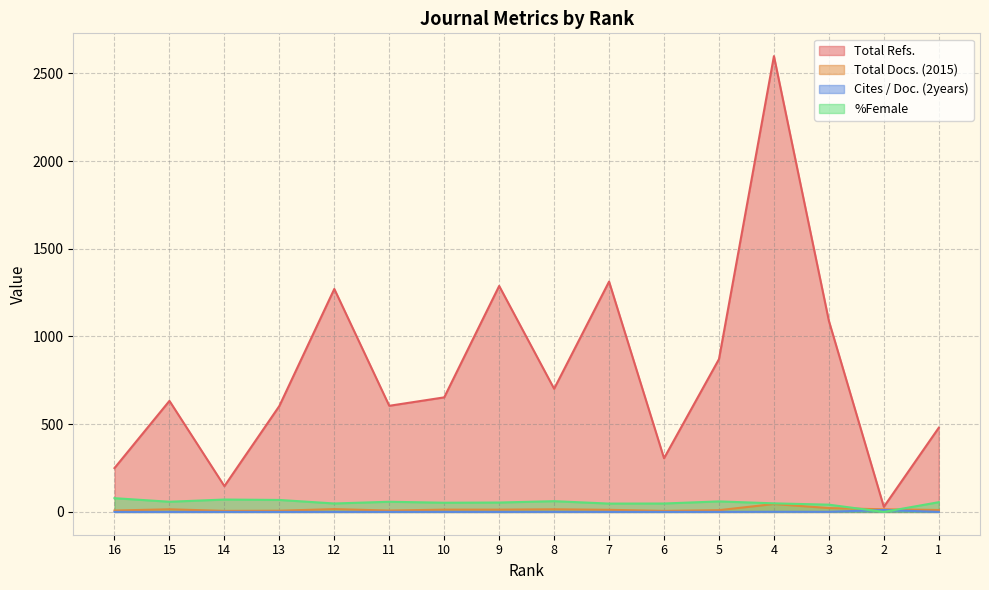

In Total Docs. (2015), how many points are lower than both neighbors (excluding endpoints)?

3